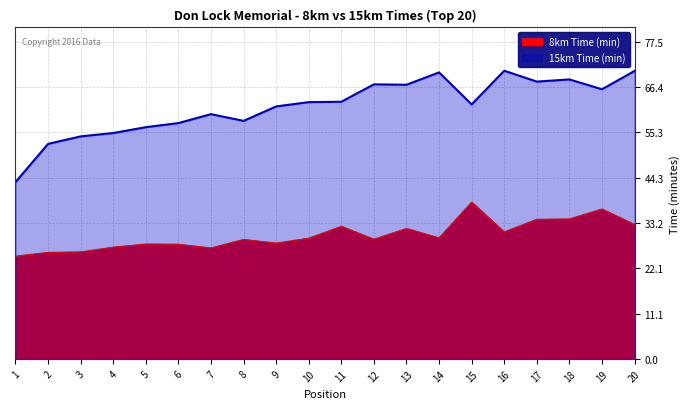

Rank the series by their average value, from highest to lowest.

15km Time (min), 8km Time (min)